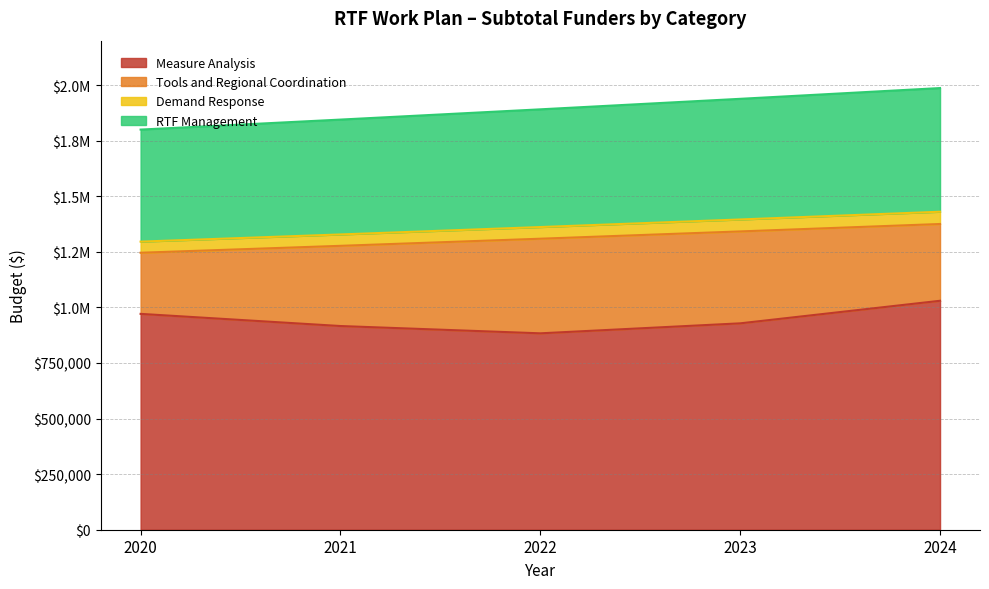

What is the difference between the highest and lowest values at 2024?

956900